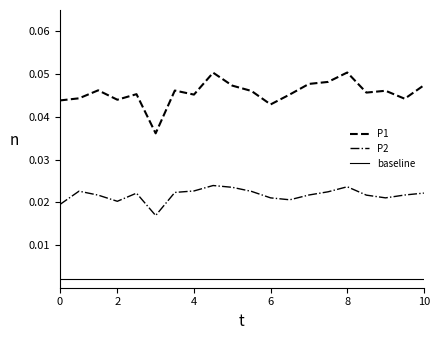

Rank the series by their maximum value, from highest to lowest.

P1, P2, baseline